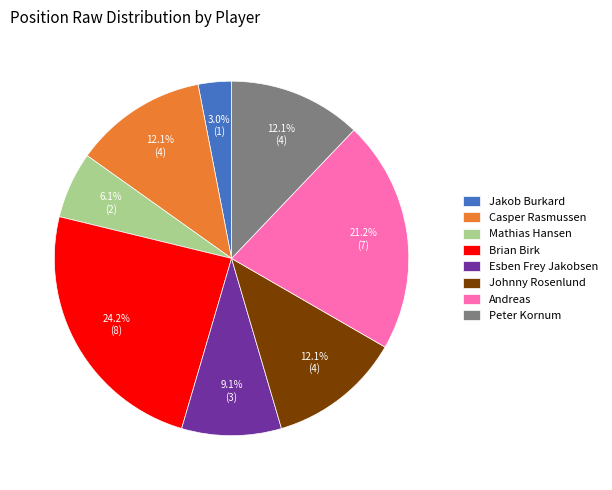

Is it true that Andreas is 9% of the pie?

False